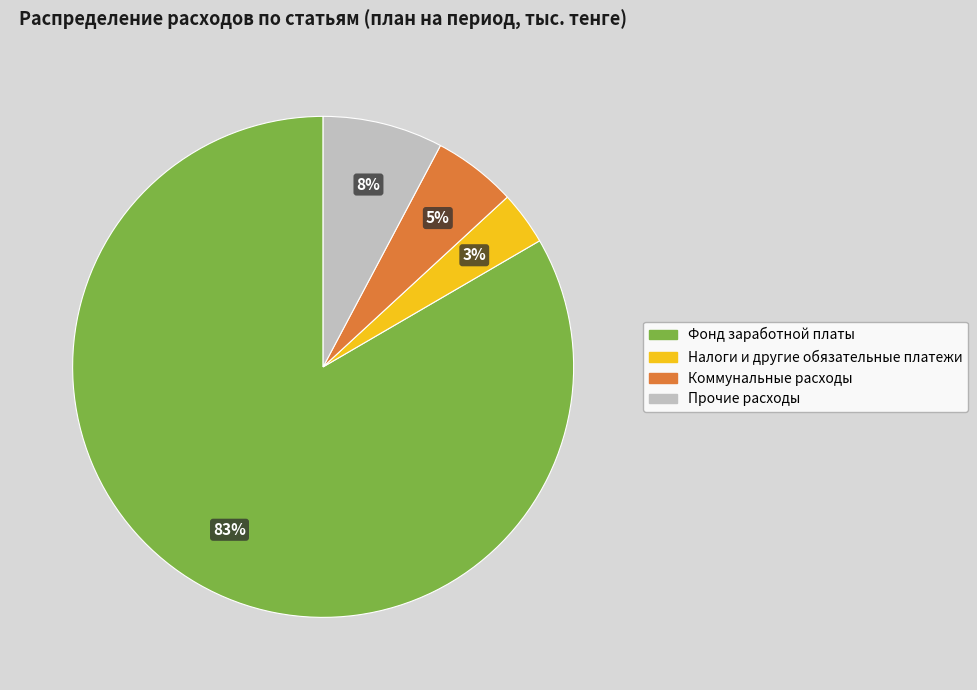

Is there any slice that represents more than half of the pie?

Yes